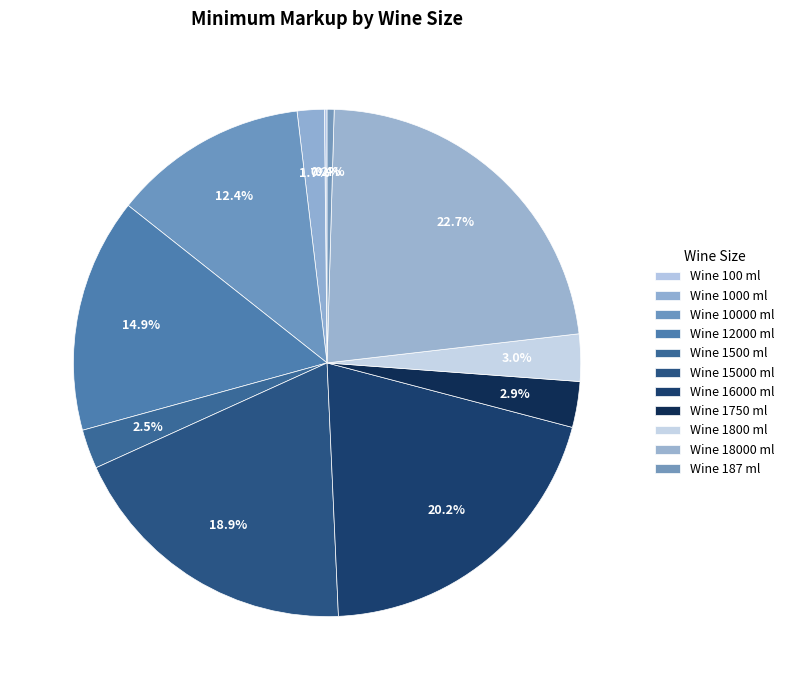

What percentage is the Wine 12000 ml slice, to the nearest percent?

15%